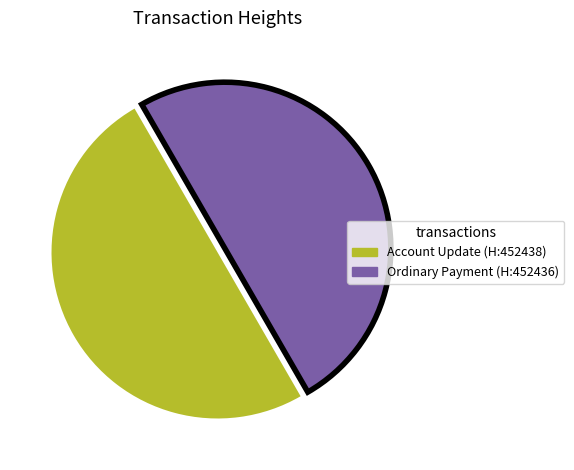

Count the number of slices in the pie.

2